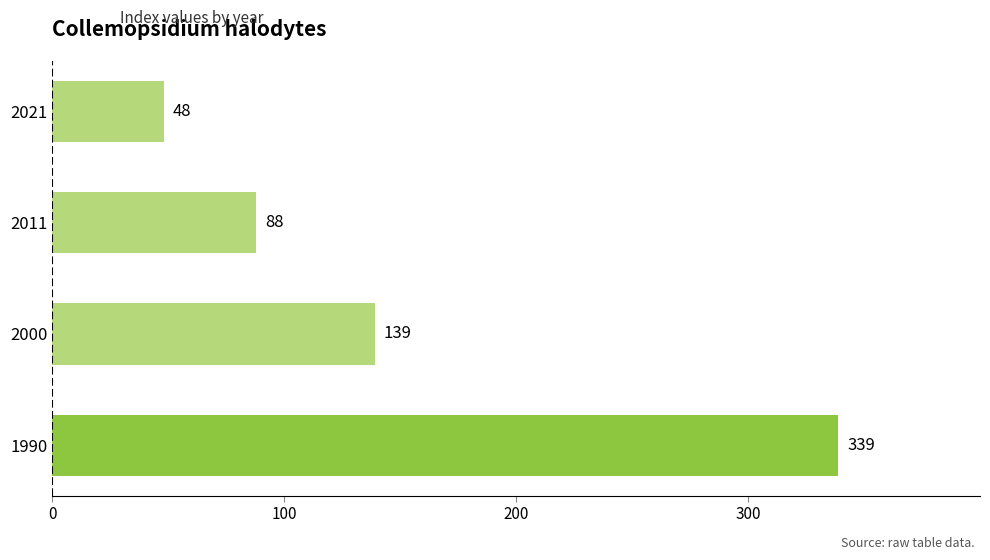

What is the greatest value displayed?

339